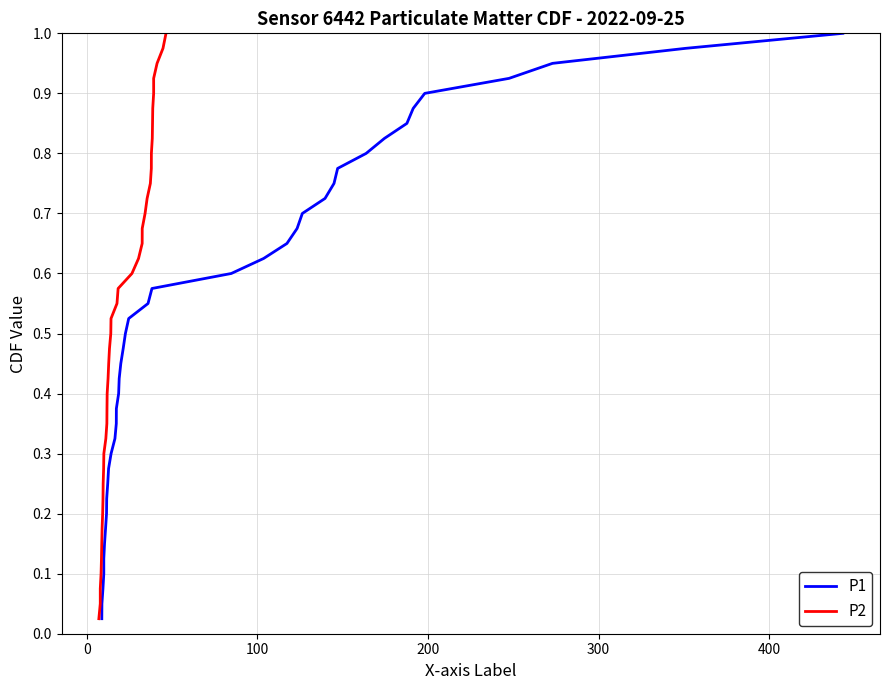

Does the chart have visible grid lines?

Yes